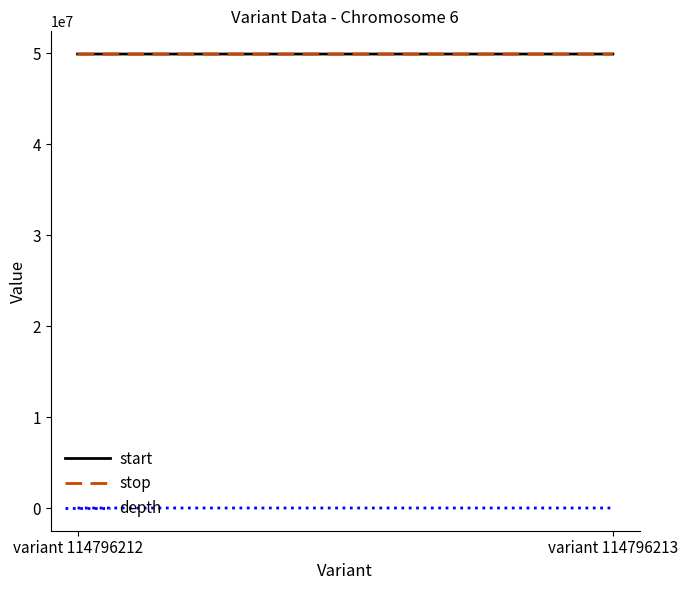

The start series shows 30710011 at variant 114796212. True or false?

False